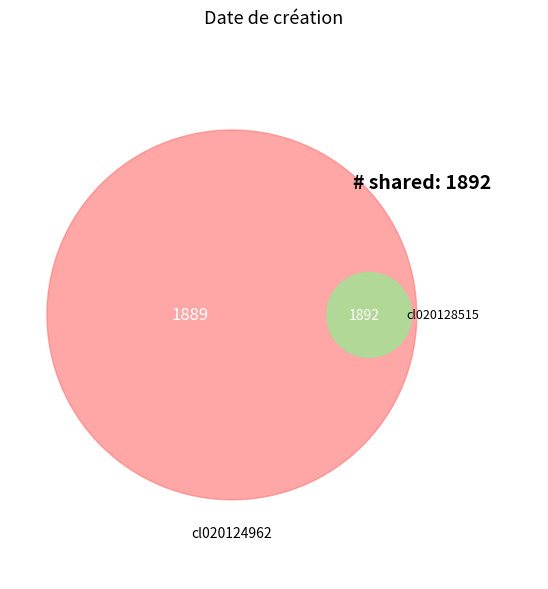

How many slices are in this pie chart?

2